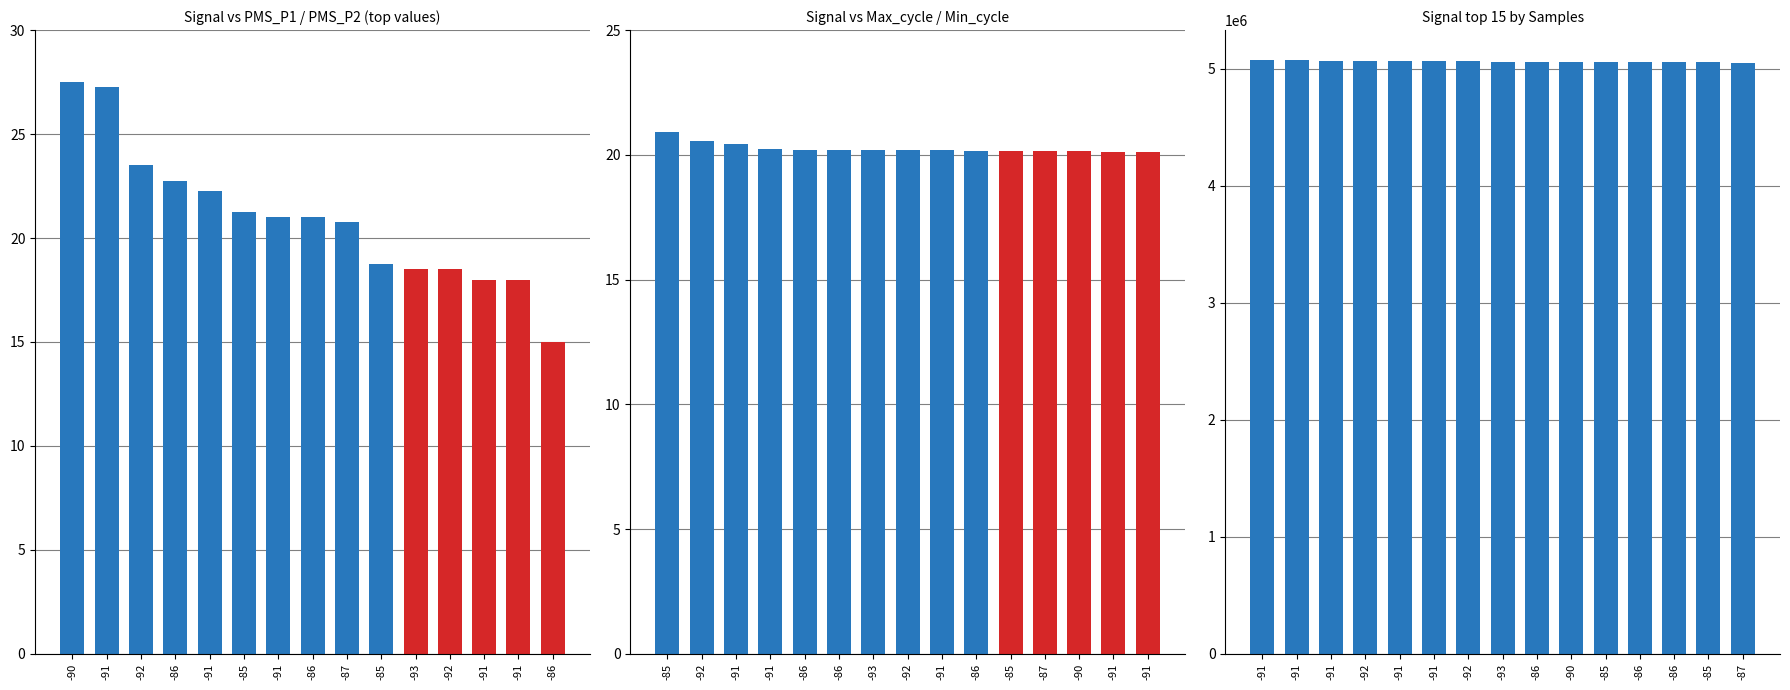

At how many categories does at least one series exceed 866625?

15